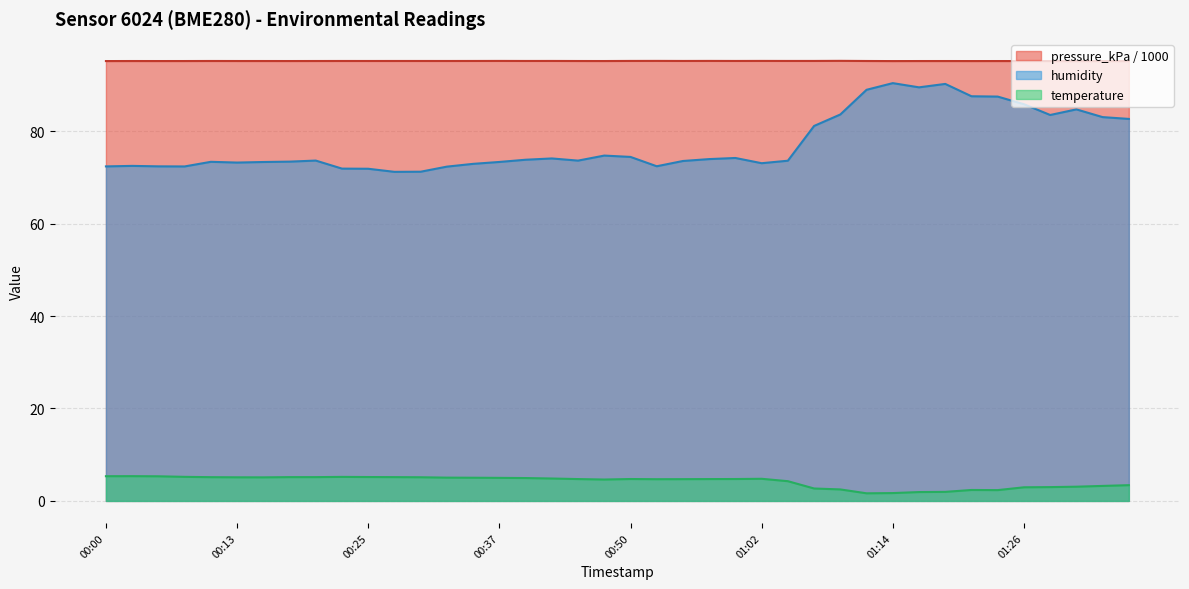

What is the sum of all pressure_kPa values?

3806.4